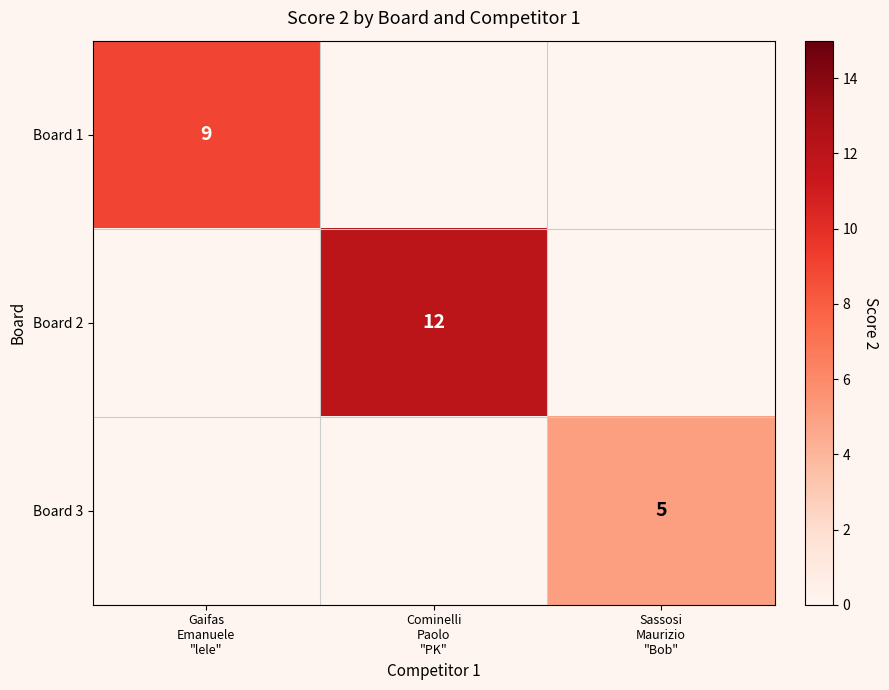

Where is Board 2 nearest to the value 6?

Gaifas Emanuele "lele"